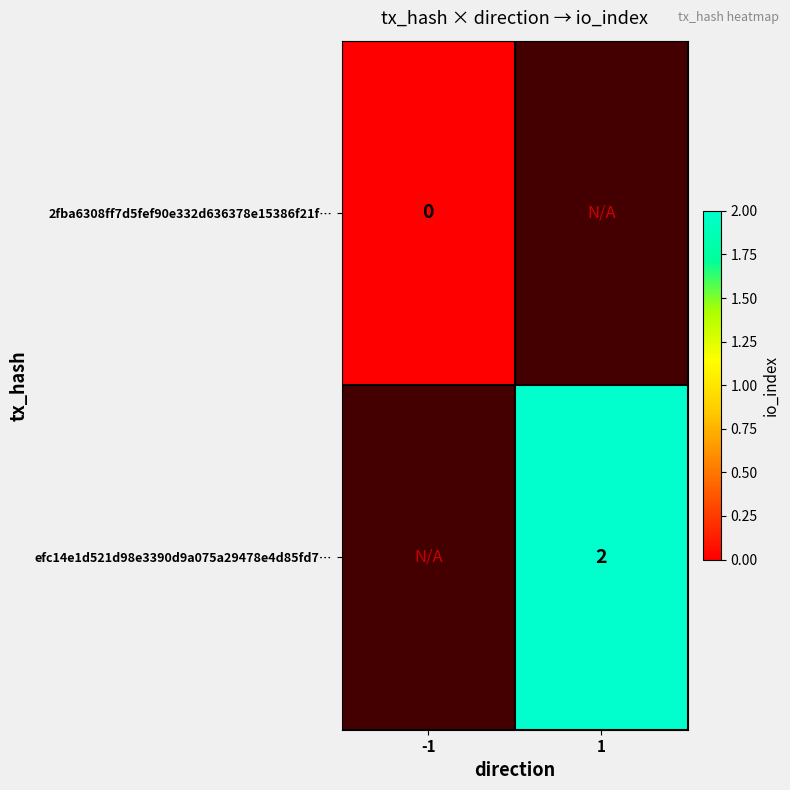

At how many categories does at least one series exceed 0?

1